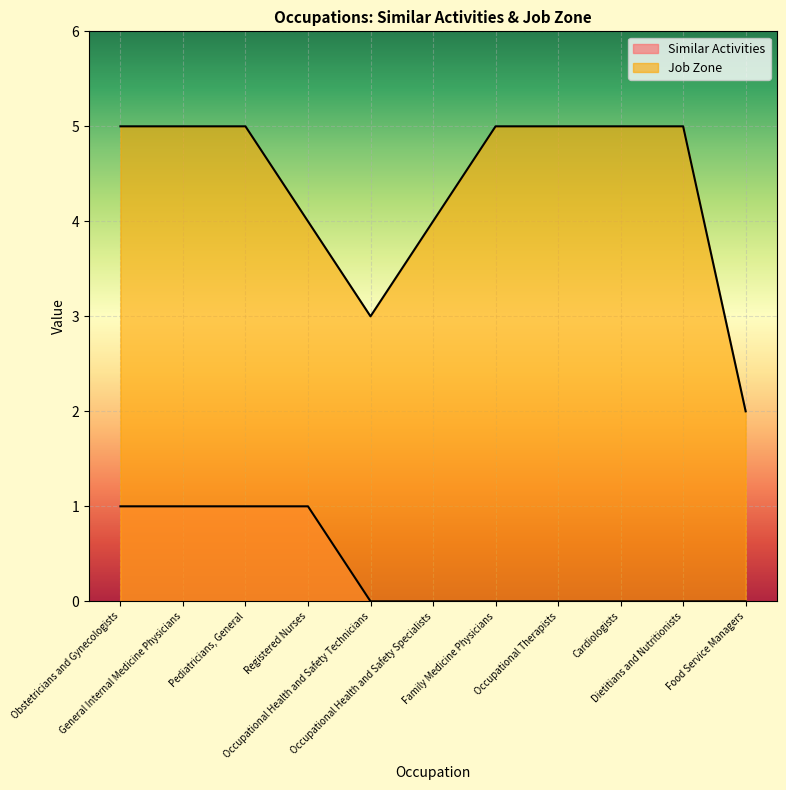

What are all the series names shown in the legend?

Similar Activities, Job Zone